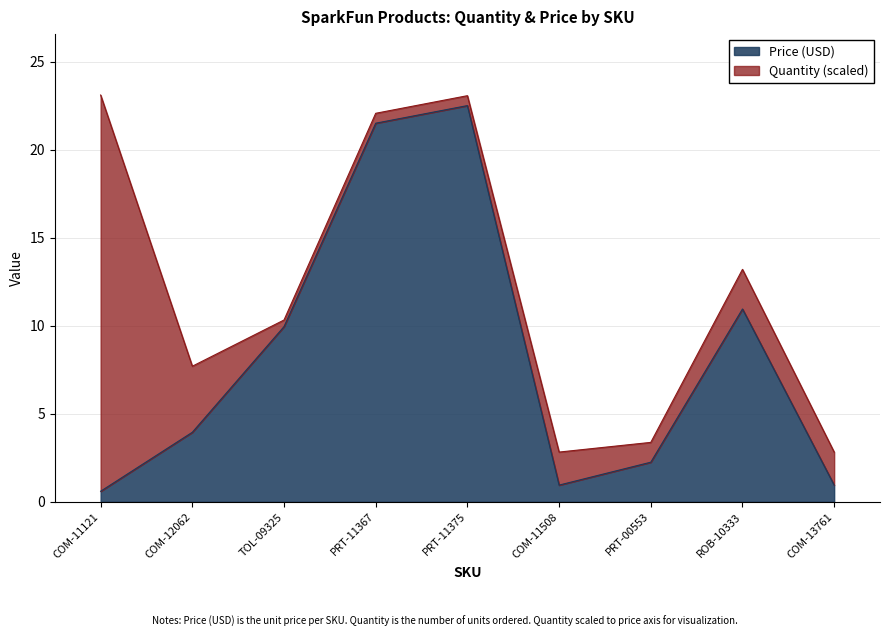

Where is the first local maximum?

PRT-11375